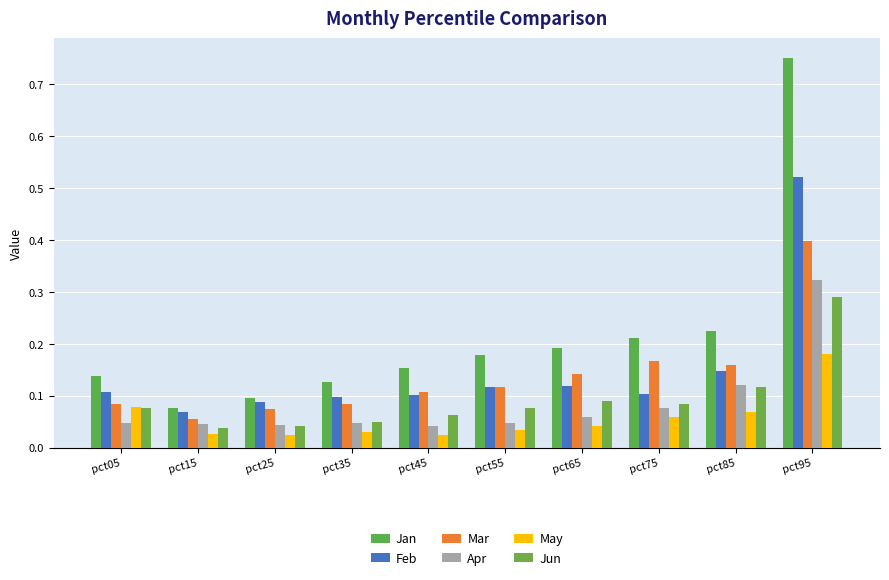

How many groups of bars are there?

10